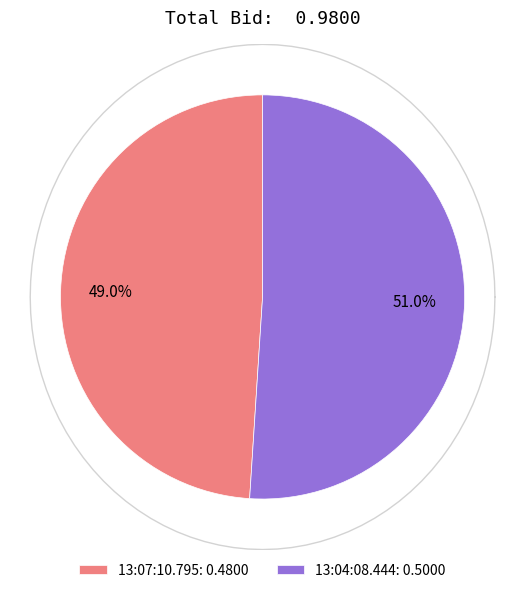

Which has a higher value, 13:04:08.444 or 13:07:10.795?

13:04:08.444